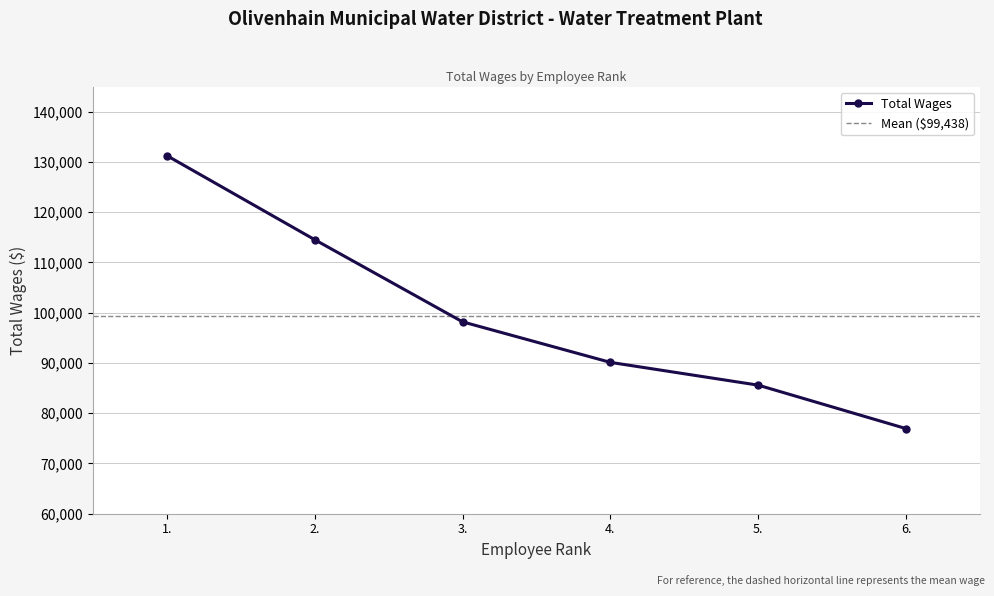

Reading left to right, transcribe all the data shown in this chart.

1.=131267	2.=114536	3.=98184	4.=90118	5.=85584	6.=76936